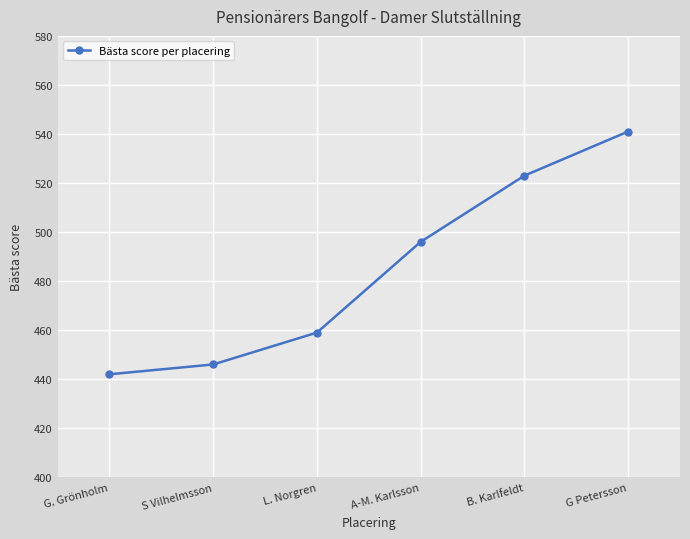

Reading left to right, list all the values displayed in this chart.

G. Grönholm=442	S Vilhelmsson=446	L. Norgren=459	A-M. Karlsson=496	B. Karlfeldt=523	G Petersson=541